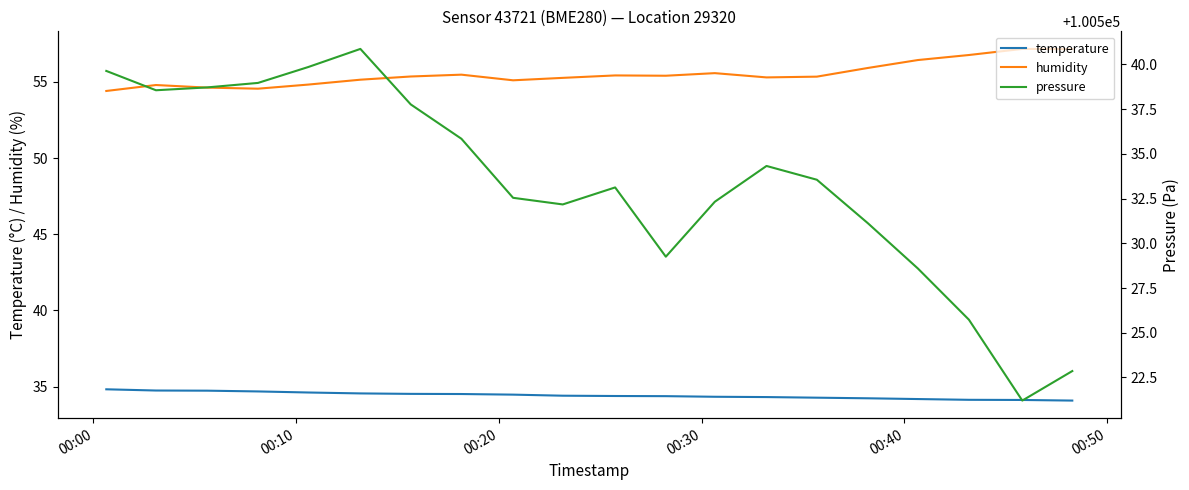

True or false: pressure and humidity cross at least once.

False